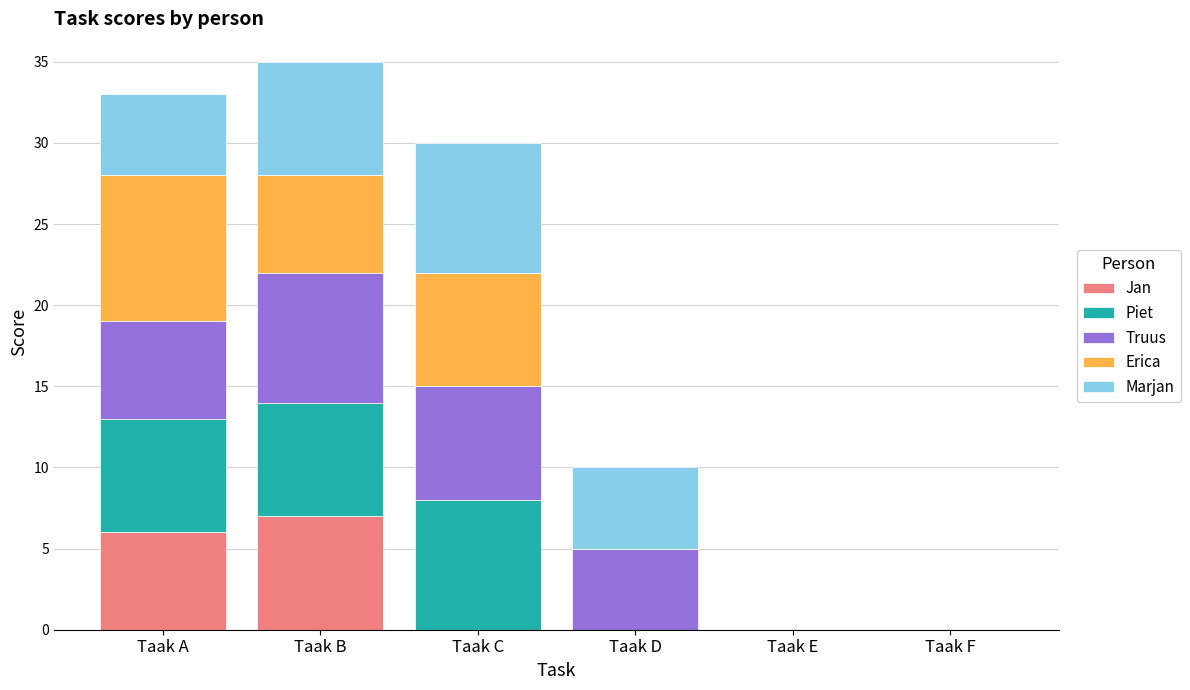

What is the total value across all series at Taak C?

30